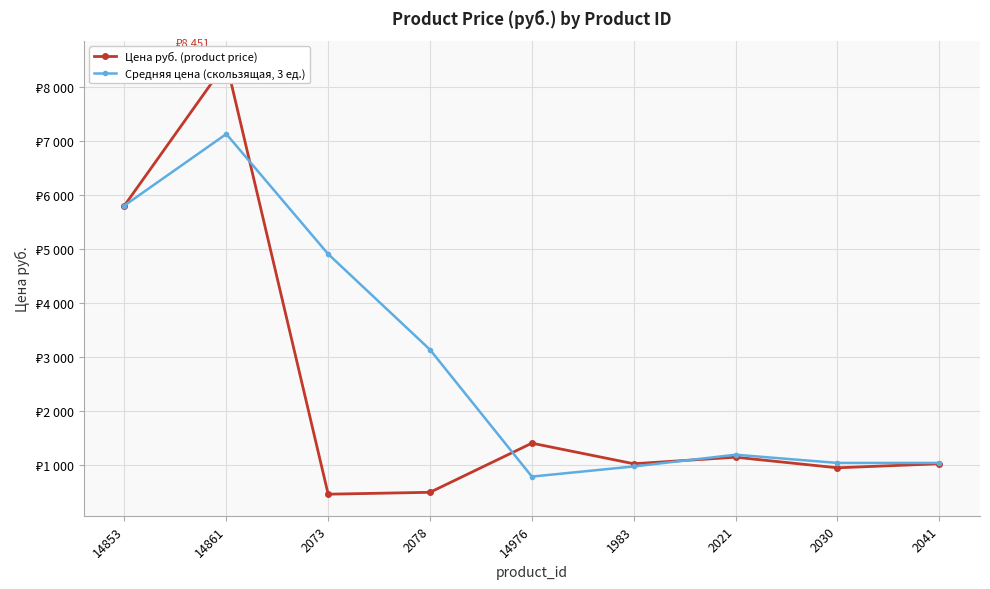

How many series are shown in this chart?

2